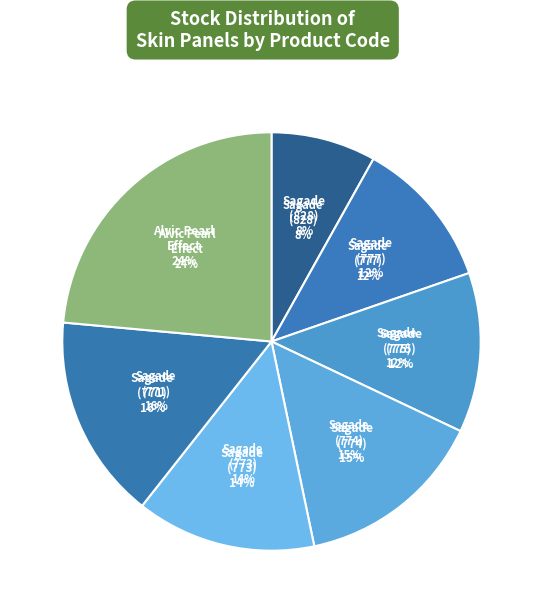

Which slice is the largest?

Alvic panel 18 mm. Pearl Effect